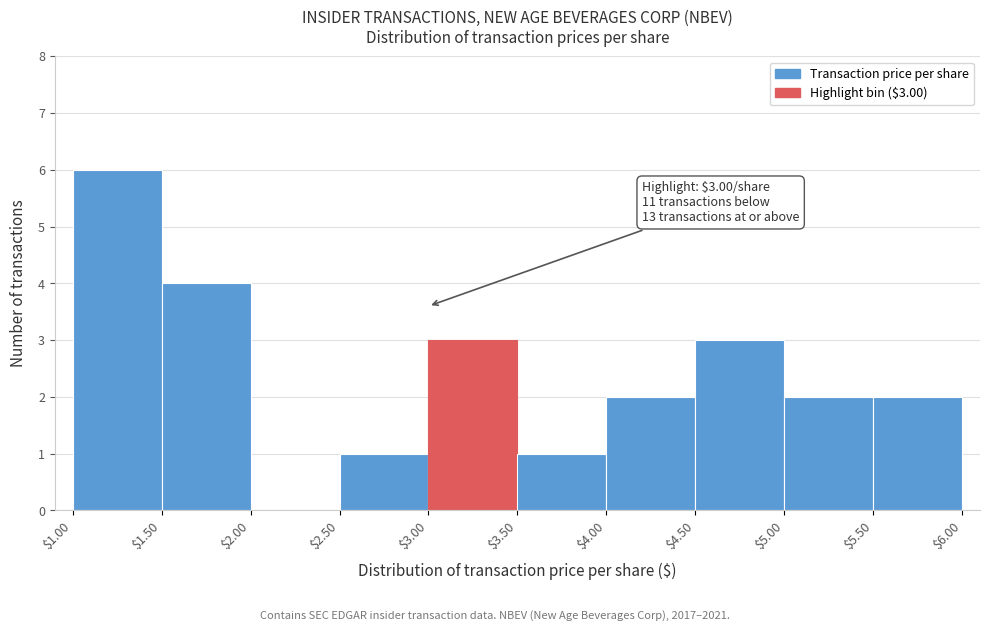

Over which range of the x-axis is the bar tallest?

$1.00 to $1.50